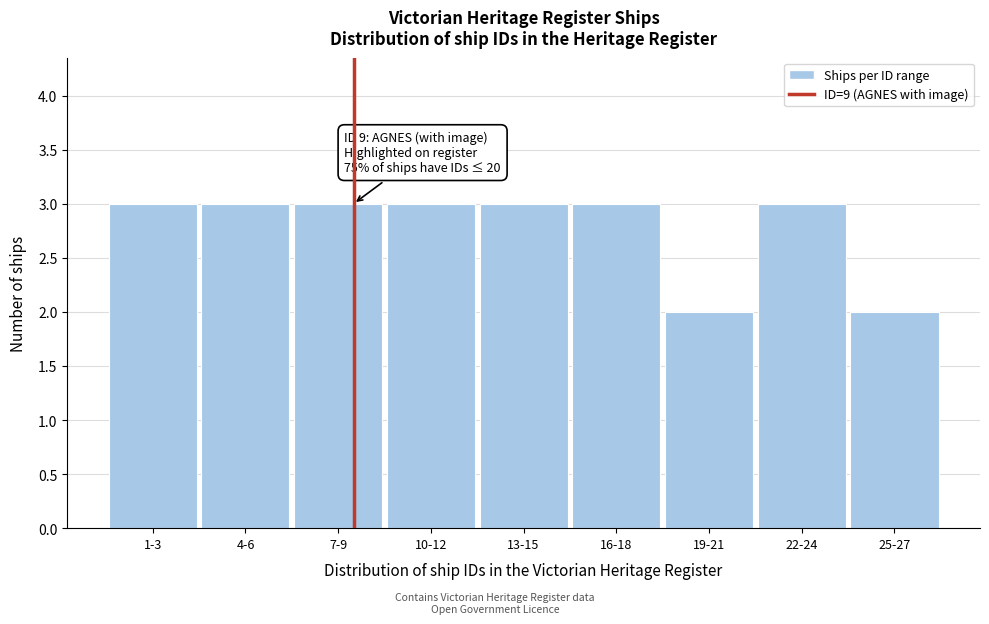

Reading left to right, what are all the values shown in this chart?

1-3=3	4-6=3	7-9=3	10-12=3	13-15=3	16-18=3	19-21=2	22-24=3	25-27=2